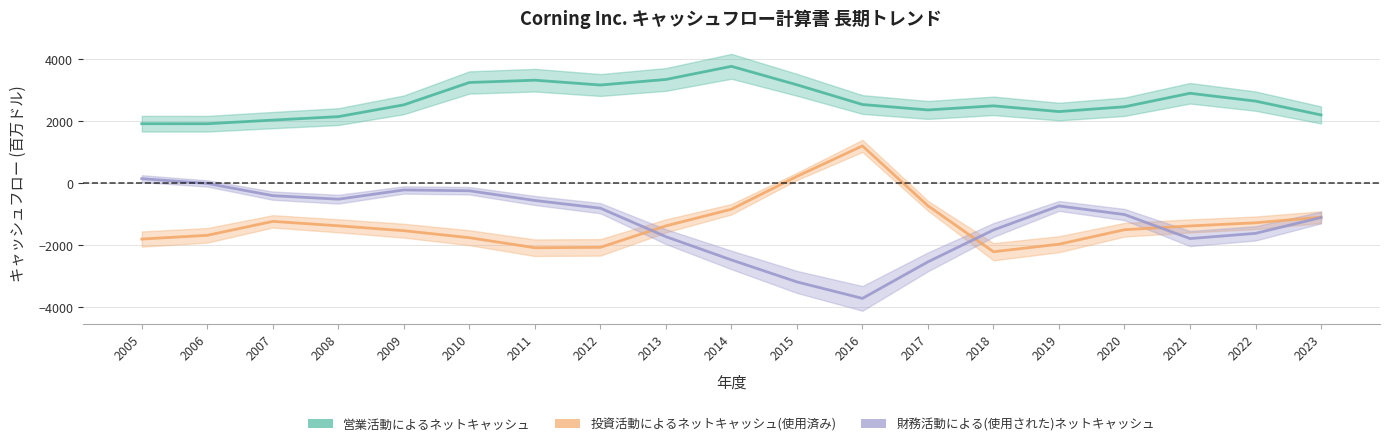

What is the average value of the 財務活動による(使用された)ネットキャッシュ series?

-1266